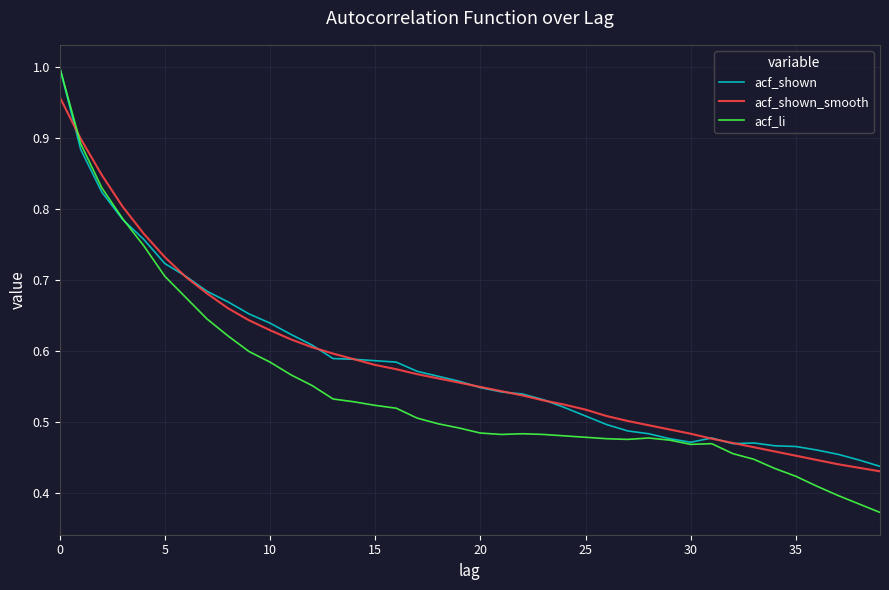

Which series has the widest spread of values?

acf_li